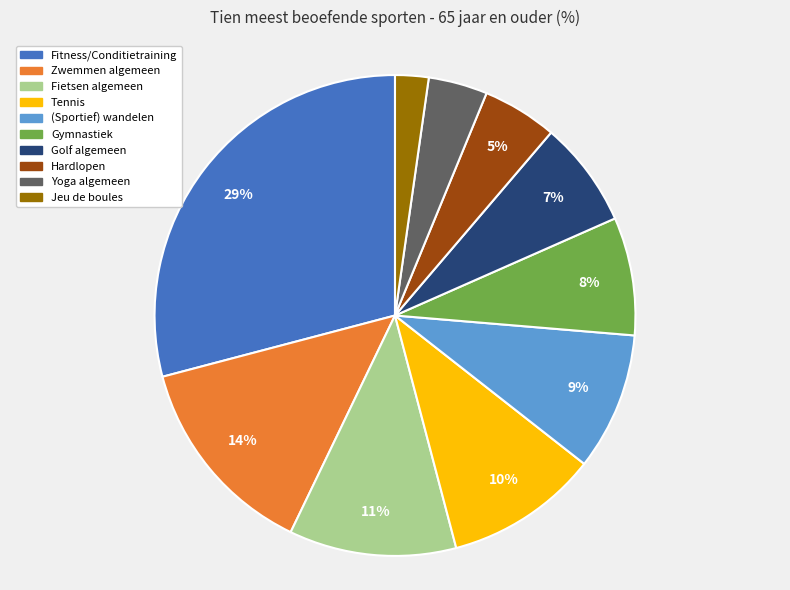

To the nearest percent, what portion does Zwemmen algemeen represent?

14%